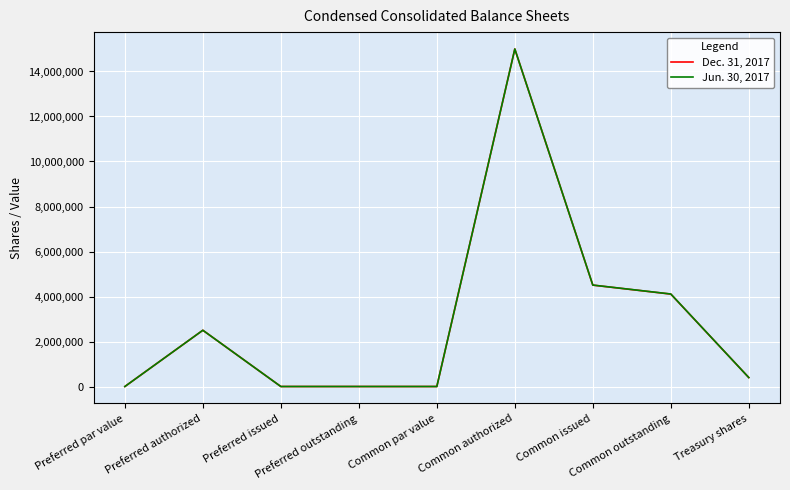

At how many categories does at least one series exceed 6016645?

1